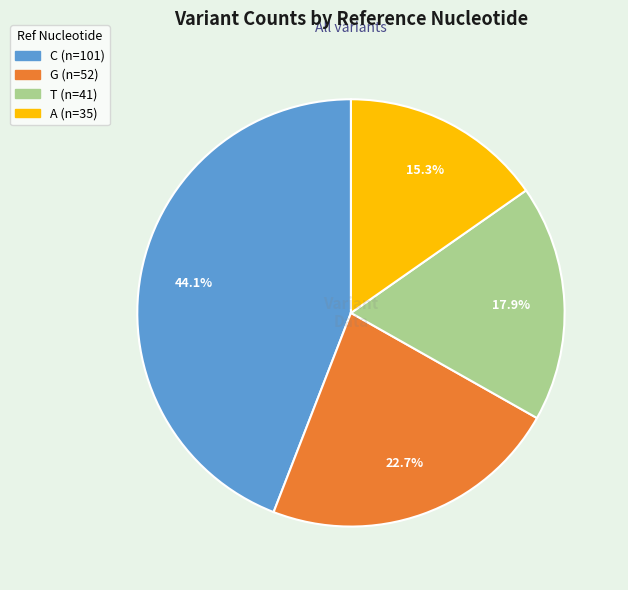

What is the largest slice in the pie chart?

C